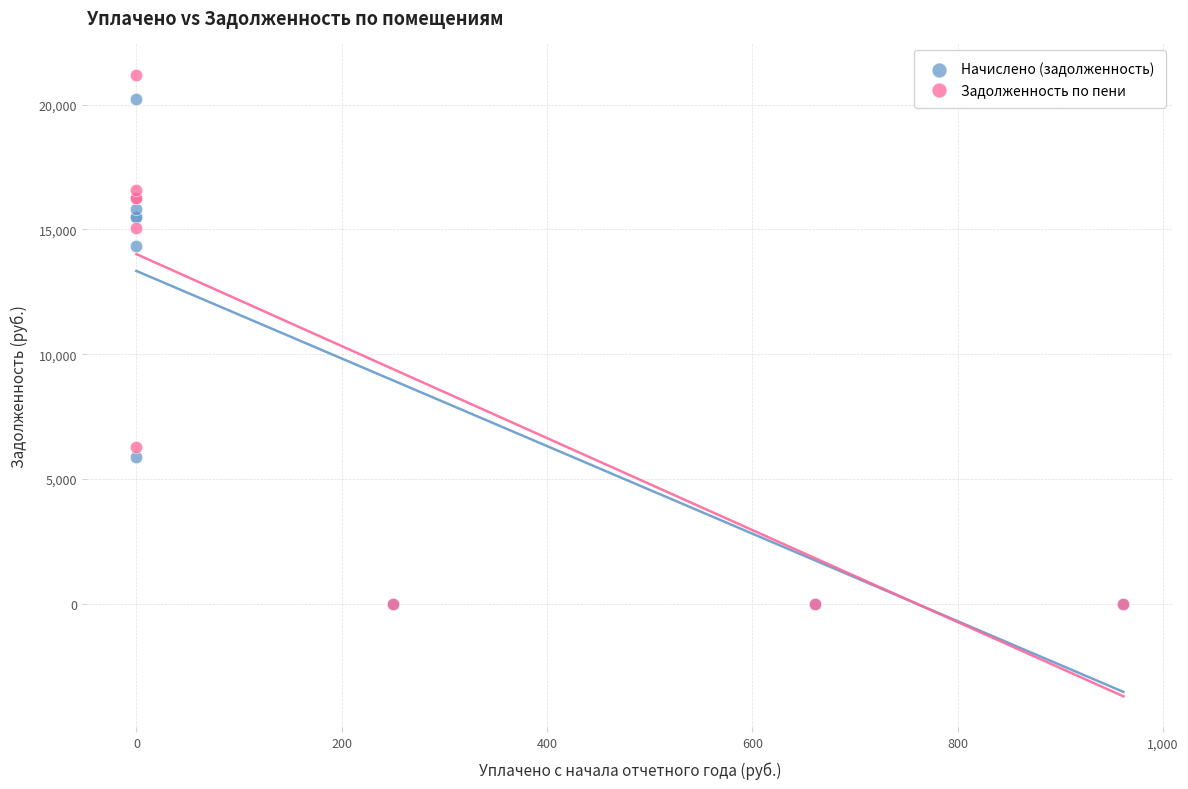

Which series reaches the maximum Y coordinate?

Задолженность по пени